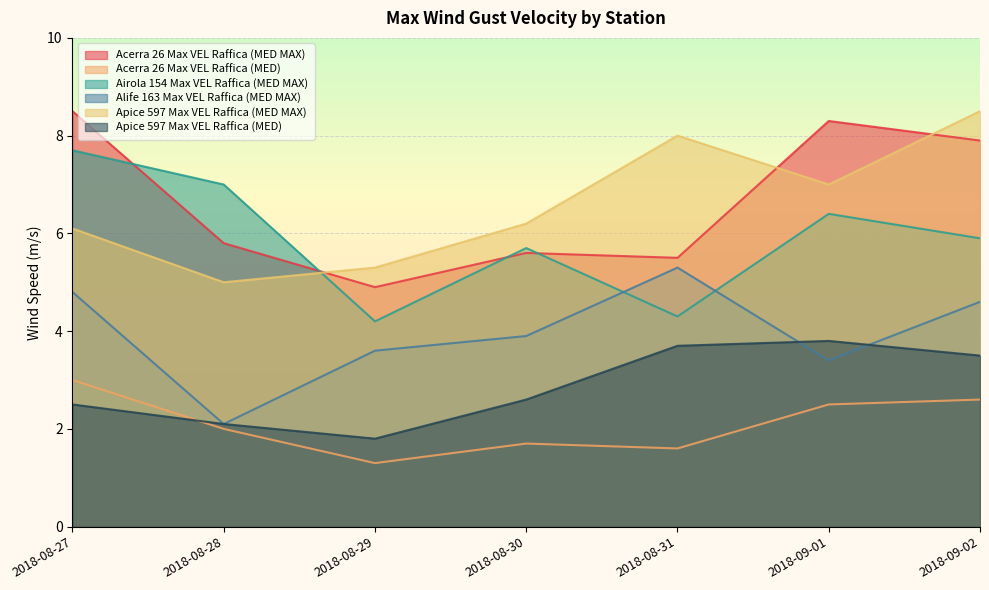

What are all the series names shown in the legend?

Acerra 26 Max VEL Raffica (MED MAX), Acerra 26 Max VEL Raffica (MED), Airola 154 Max VEL Raffica (MED MAX), Alife 163 Max VEL Raffica (MED MAX), Apice 597 Max VEL Raffica (MED MAX), Apice 597 Max VEL Raffica (MED)